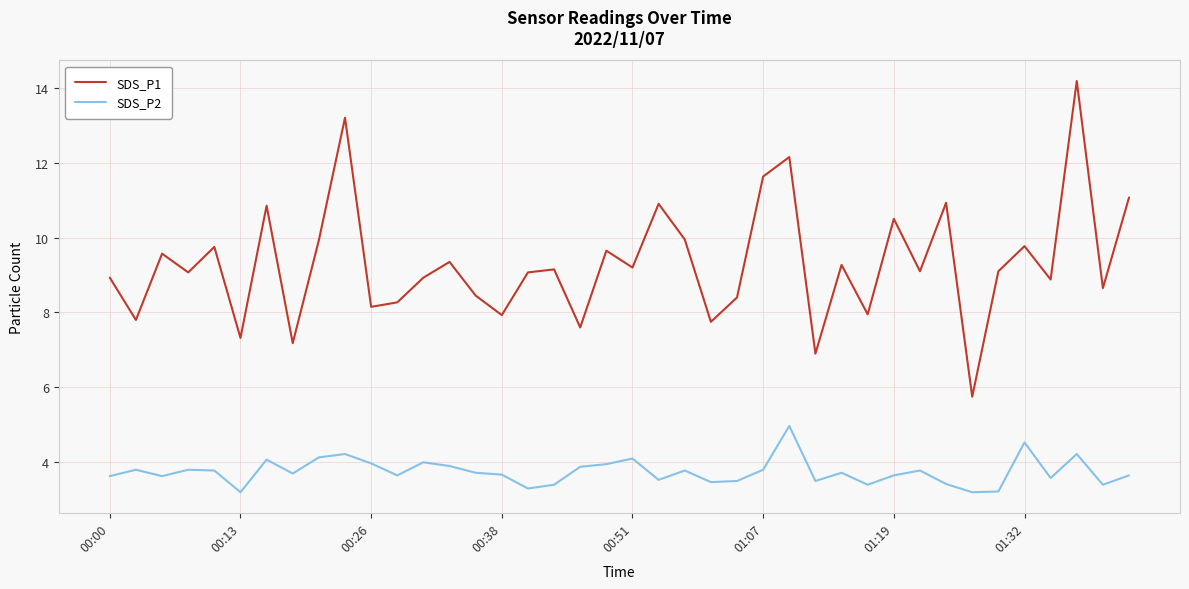

List the series in order of their peak value, highest first.

SDS_P1, SDS_P2